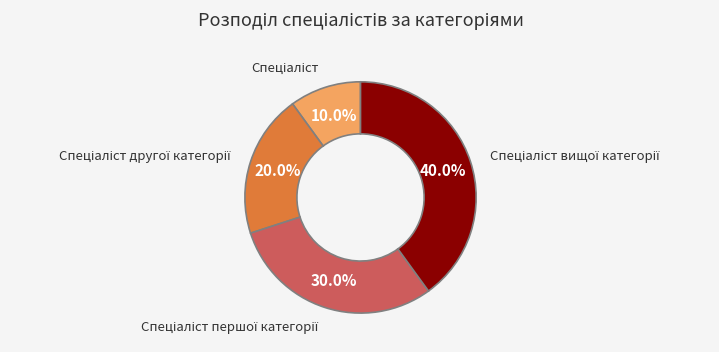

Is there any slice that represents more than half of the pie?

No